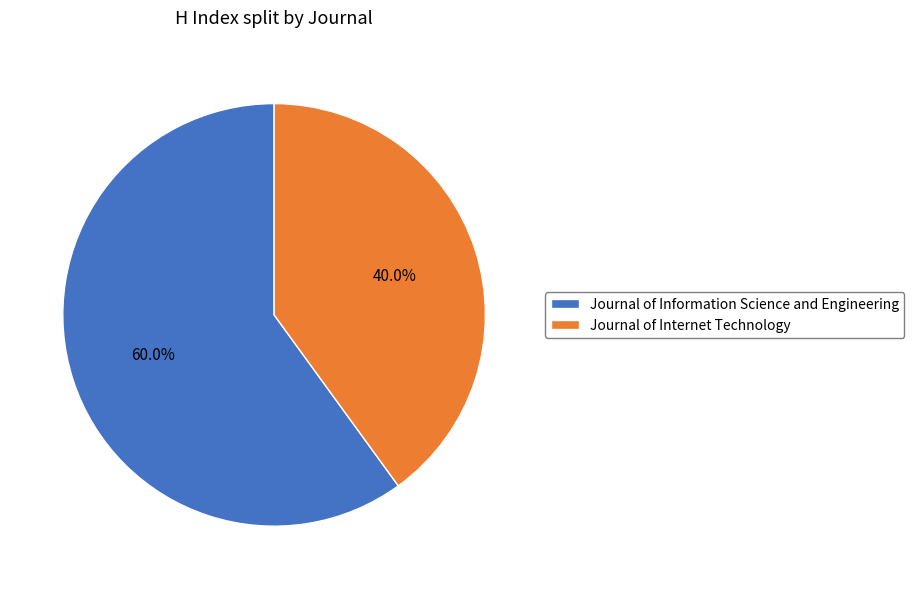

The Journal of Internet Technology slice represents 34% of the pie. True or false?

False